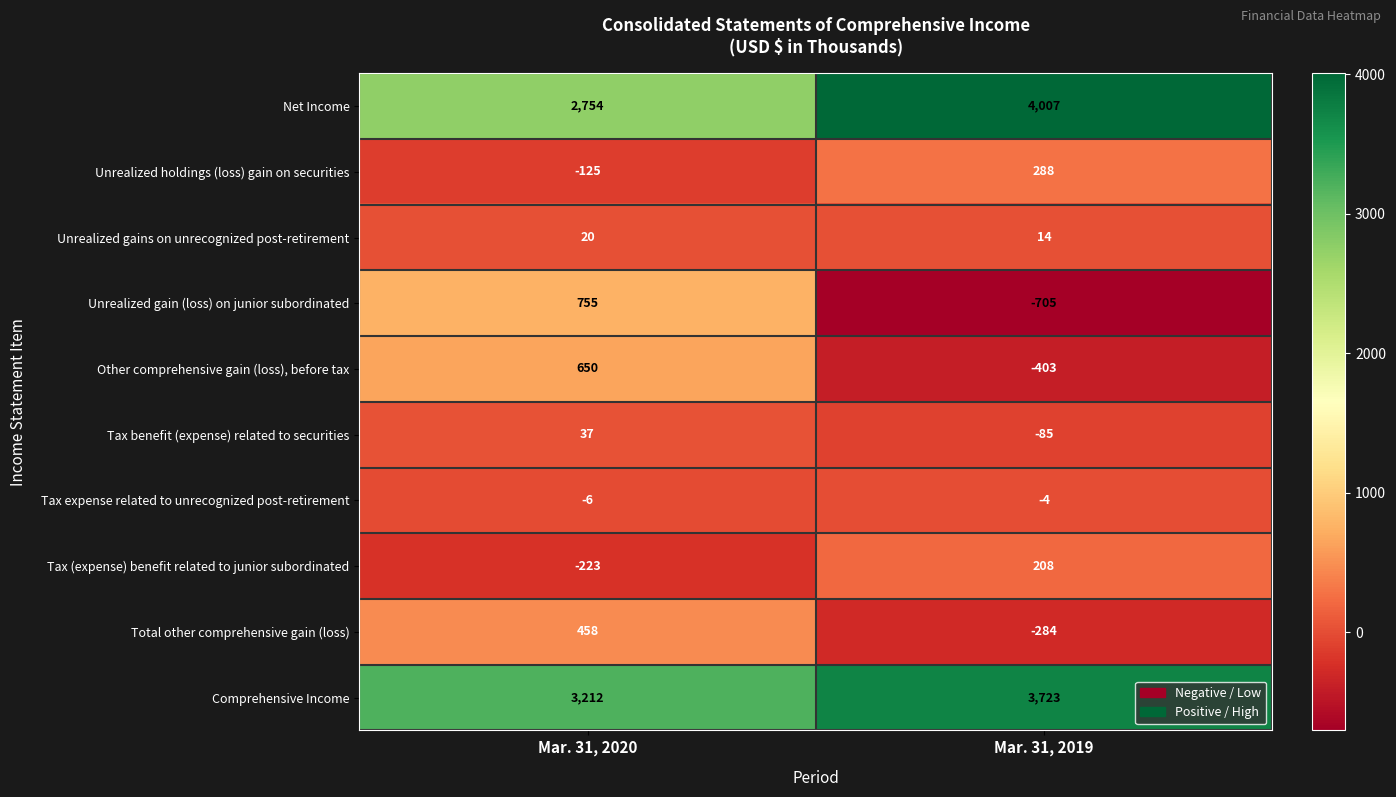

Rank the categories by Tax (expense) benefit related to junior subordinated value from lowest to highest.

Mar. 31, 2020, Mar. 31, 2019